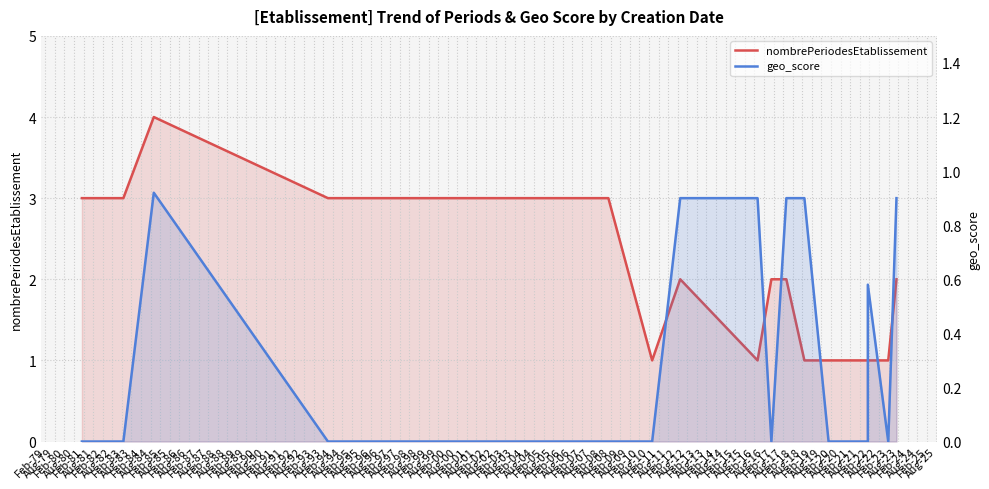

True or false: nombrePeriodesEtablissement and geo_score cross at least once.

False